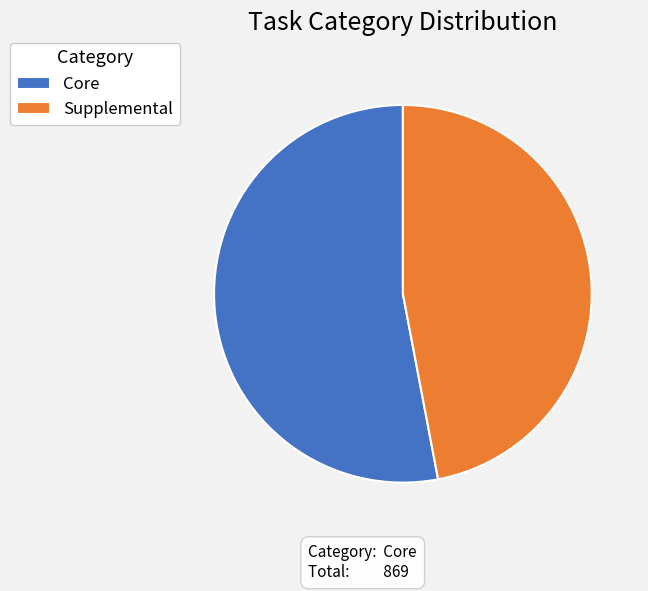

Rank the categories by value from lowest to highest.

Supplemental, Core